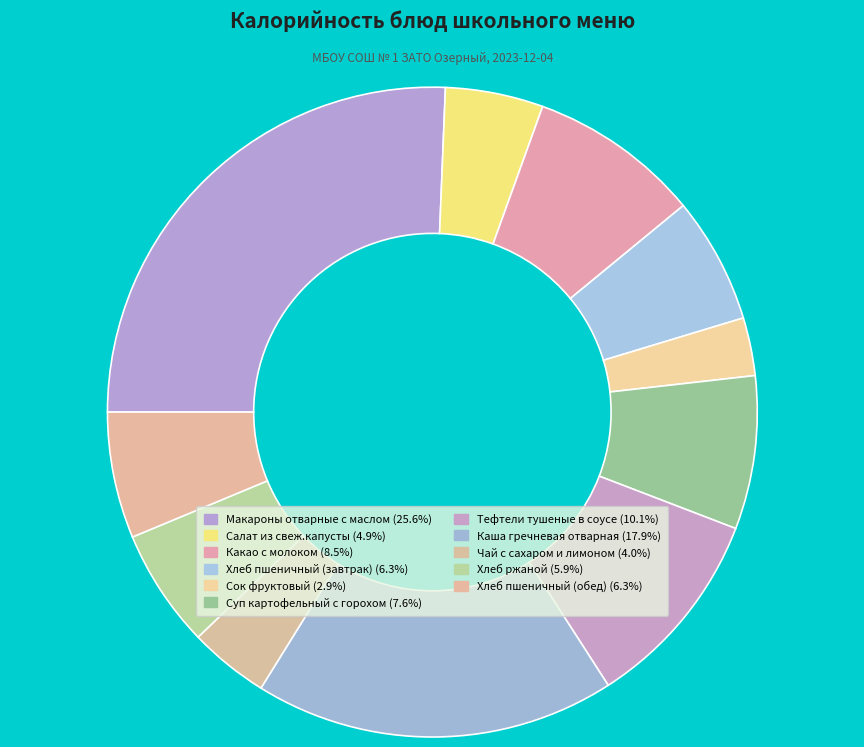

What percentage do Тефтели тушеные в соусе and Какао с молоком together represent?

18.6%